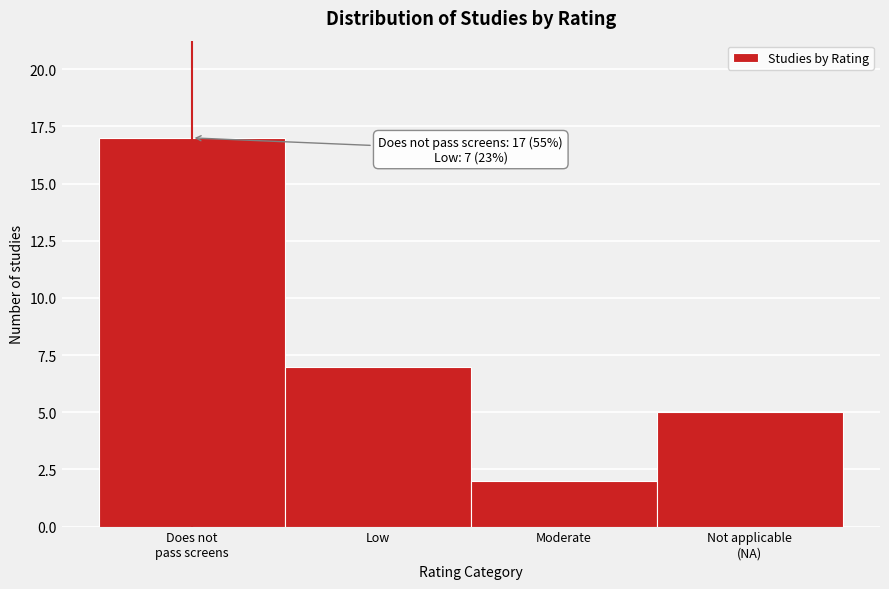

Reading right to left, what are all the values shown in this chart?

5	2	7	17